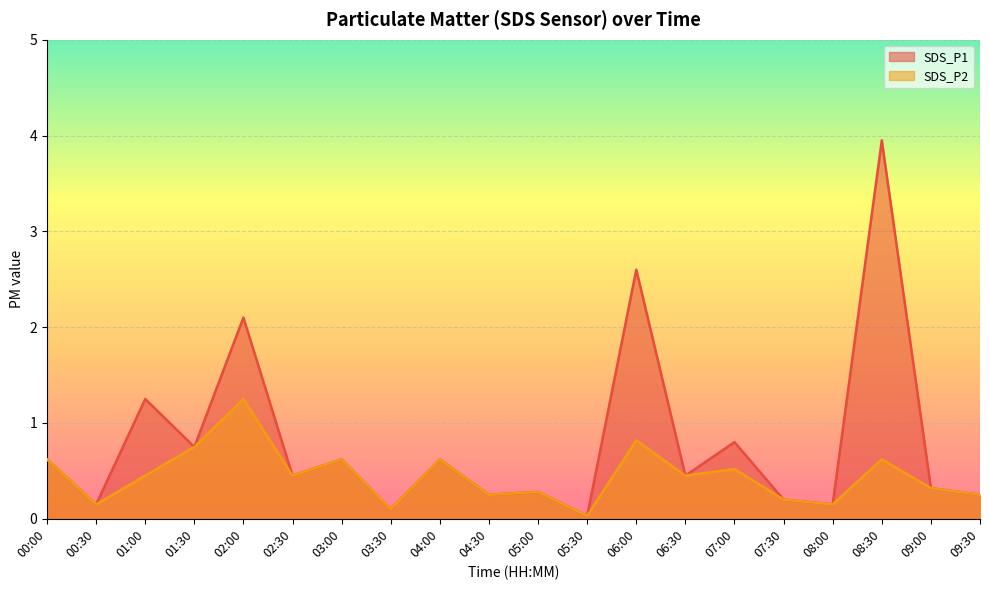

Reading left to right, what are all the values shown in this chart?

SDS_P1: 00:00=0.6	00:30=0.1	01:00=1.2	01:30=0.8	02:00=2.1	02:30=0.5	03:00=0.6	03:30=0.1	04:00=0.6	04:30=0.2	05:00=0.3	05:30=0.0	06:00=2.6	06:30=0.5	07:00=0.8	07:30=0.2	08:00=0.1	08:30=4.0	09:00=0.3	09:30=0.2
SDS_P2: 00:00=0.6	00:30=0.1	01:00=0.5	01:30=0.8	02:00=1.2	02:30=0.5	03:00=0.6	03:30=0.1	04:00=0.6	04:30=0.2	05:00=0.3	05:30=0.0	06:00=0.8	06:30=0.5	07:00=0.5	07:30=0.2	08:00=0.1	08:30=0.6	09:00=0.3	09:30=0.2